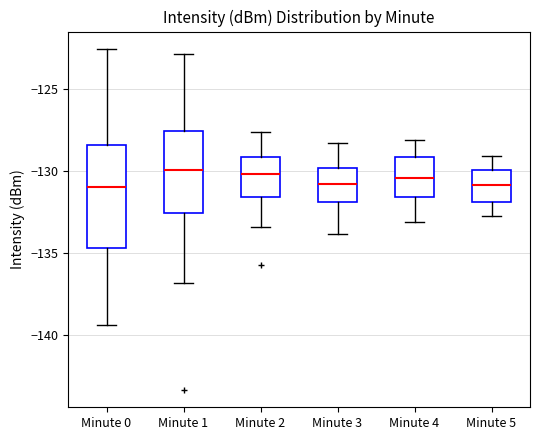

Reading left to right, read every box against the y-axis: the position of its median line, the range the box covers, and the ends of its whiskers. The values are not printed on the chart, so give them approximately, as read against the axis.

Minute 0: median -131.0, box -134.5 to -128.5, whiskers -139.5 to -122.5
Minute 1: median -130.0, box -132.5 to -127.5, whiskers -137.0 to -123.0
Minute 2: median -130.0, box -131.5 to -129.0, whiskers -133.5 to -127.5
Minute 3: median -130.5, box -132.0 to -130.0, whiskers -134.0 to -128.5
Minute 4: median -130.5, box -131.5 to -129.0, whiskers -133.0 to -128.0
Minute 5: median -131.0, box -132.0 to -130.0, whiskers -132.5 to -129.0